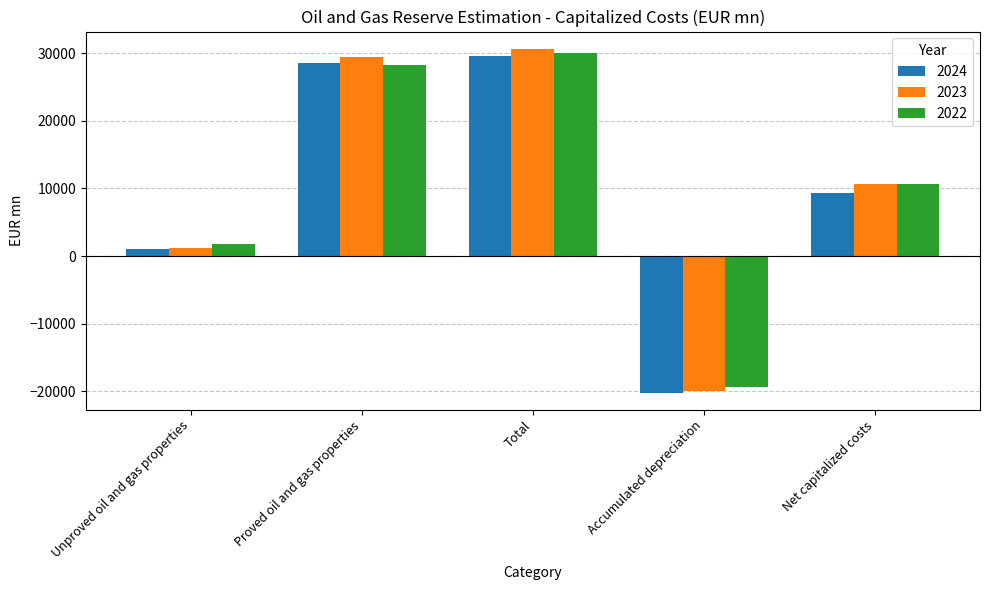

Does the chart contain stacked bars?

No